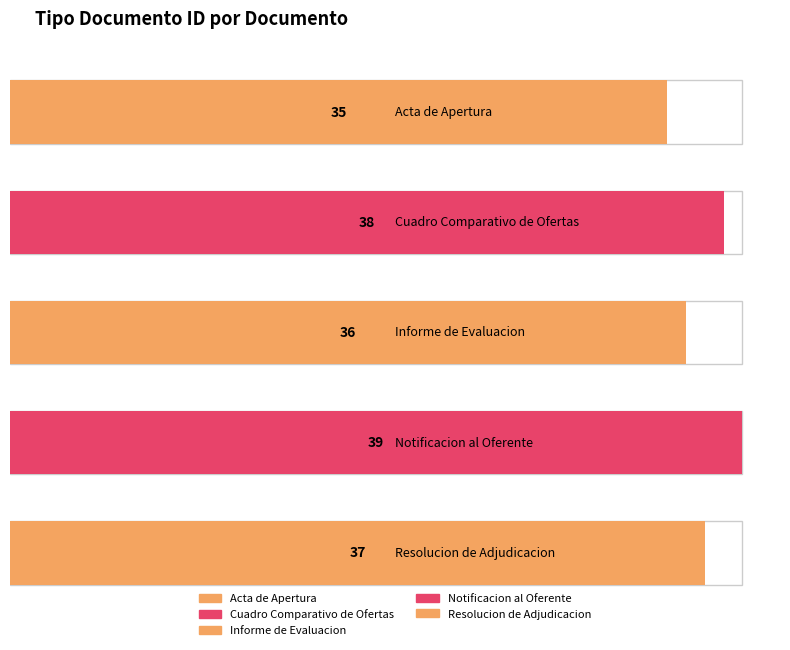

What is the difference between the second highest and minimum values?

3